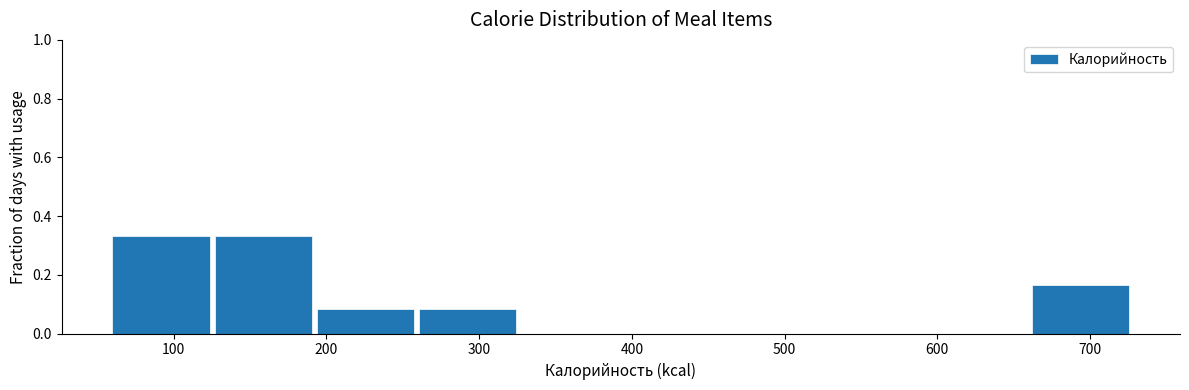

What is the height of the bar covering 130 to 190 on the x-axis? Neither the bar edges nor the heights are printed on the chart, so give them approximately, as read against the axes.

0.34